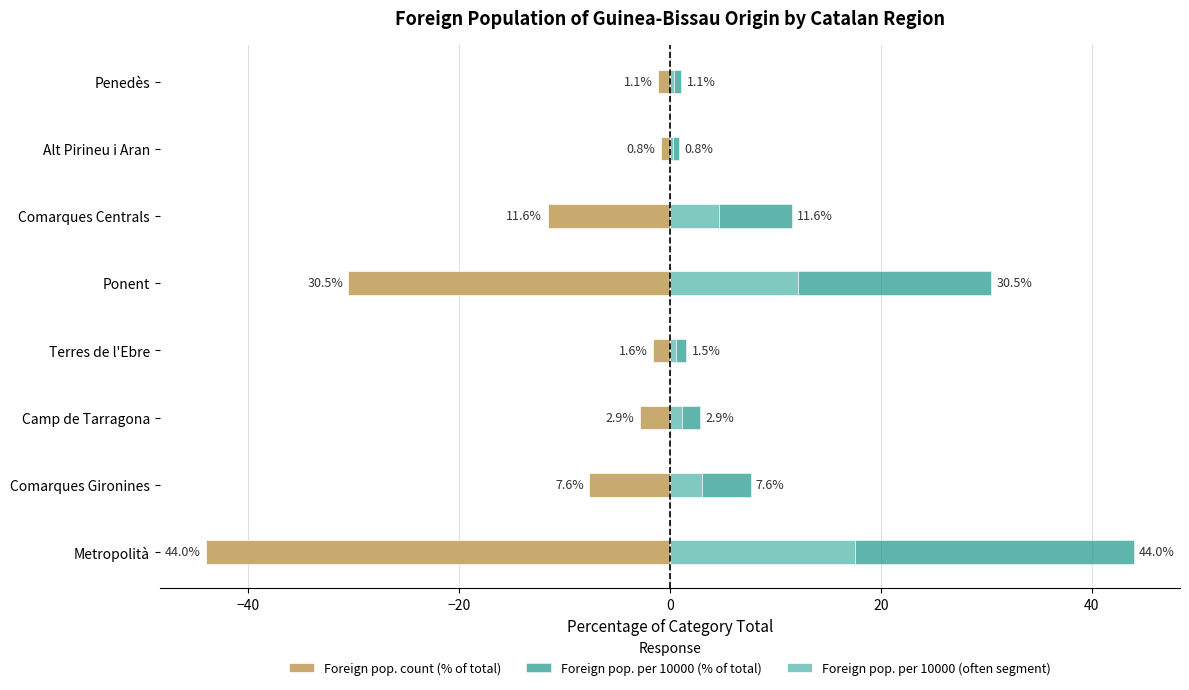

What is the minimum value for Foreign pop. per 10000 (% of total)?

0.8